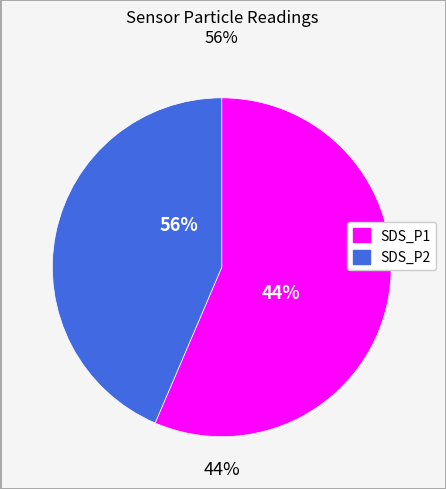

Does any single category account for the majority?

Yes